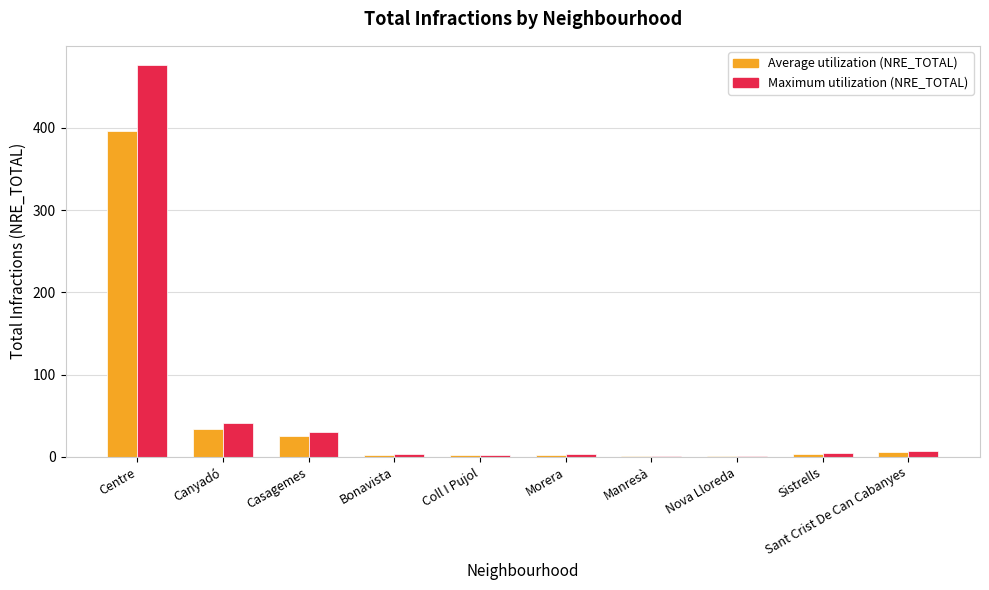

Which category has the highest value in the Average utilization (NRE_TOTAL) series?

Centre